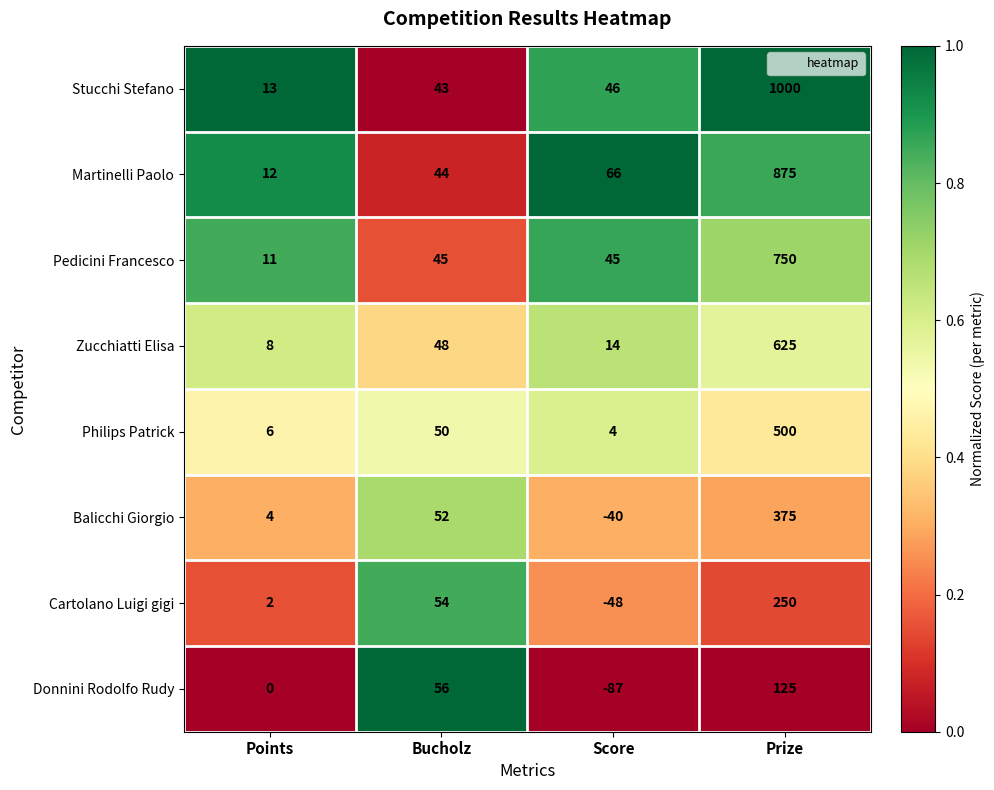

At which label does Cartolano Luigi gigi reach its peak?

Prize